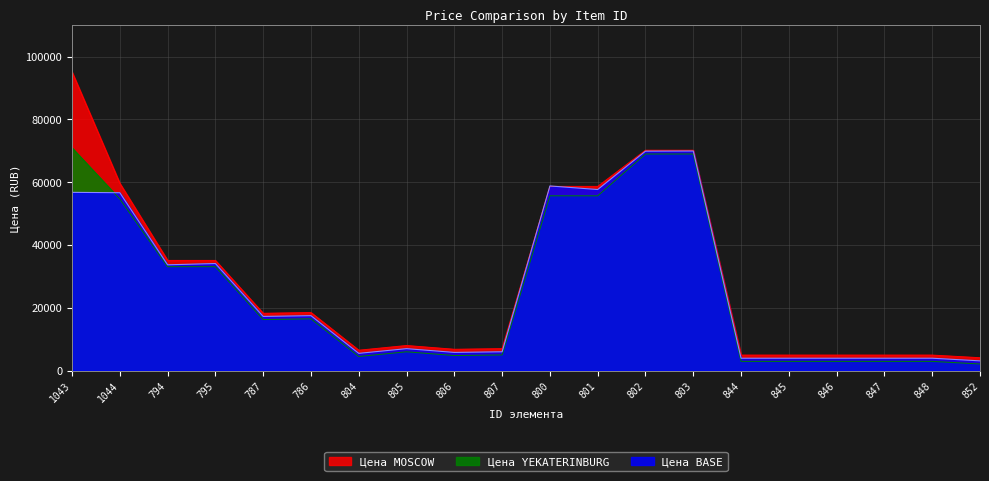

What is the difference between the second highest and second lowest values in the Цена YEKATERINBURG series?

66057